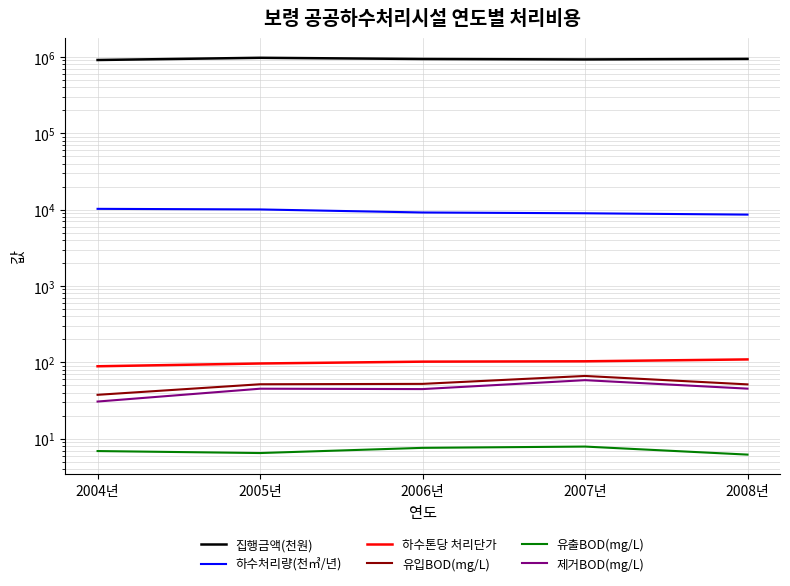

The 집행금액(천원) series shows 416431.2 at 2004년. True or false?

False